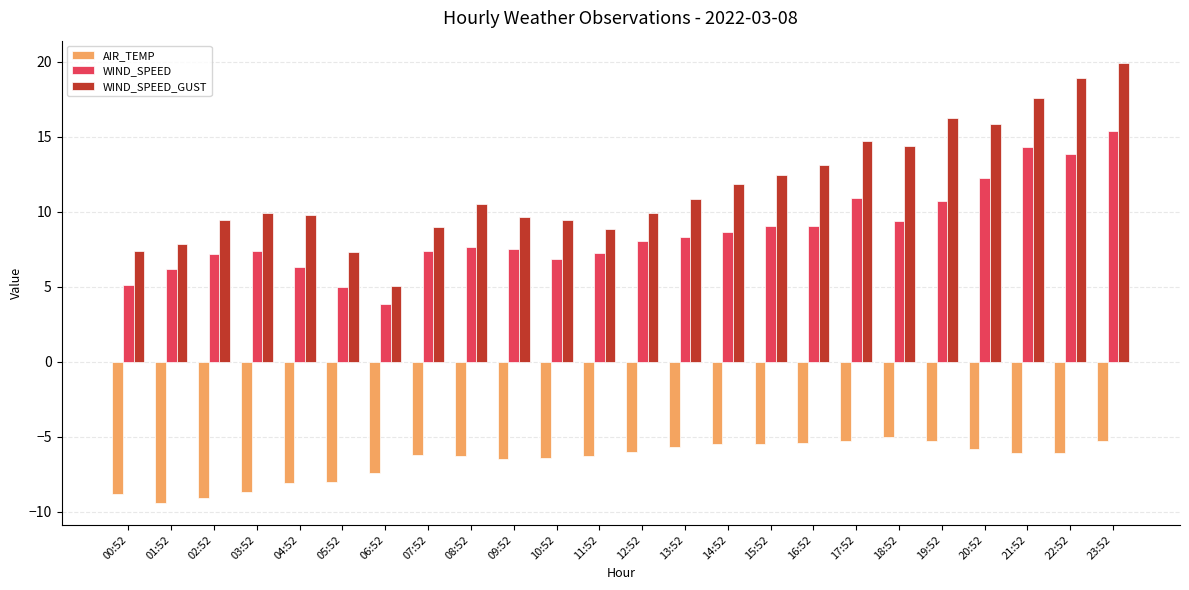

True or false: AIR_TEMP has a value of -7.2 at 19:52.

False